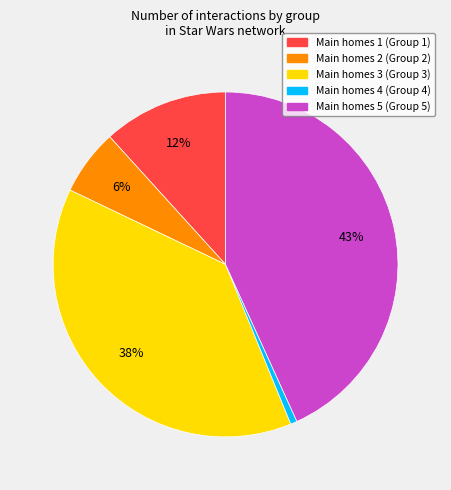

How many slices are in this pie chart?

5